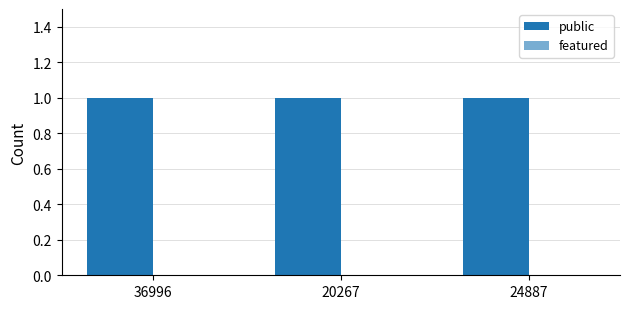

At 20267, list the series in order from smallest to largest.

featured, public